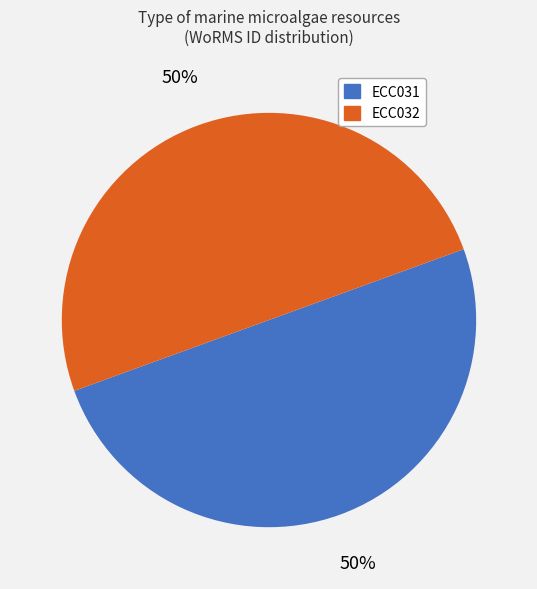

To the nearest percent, what is the average slice percentage?

50%